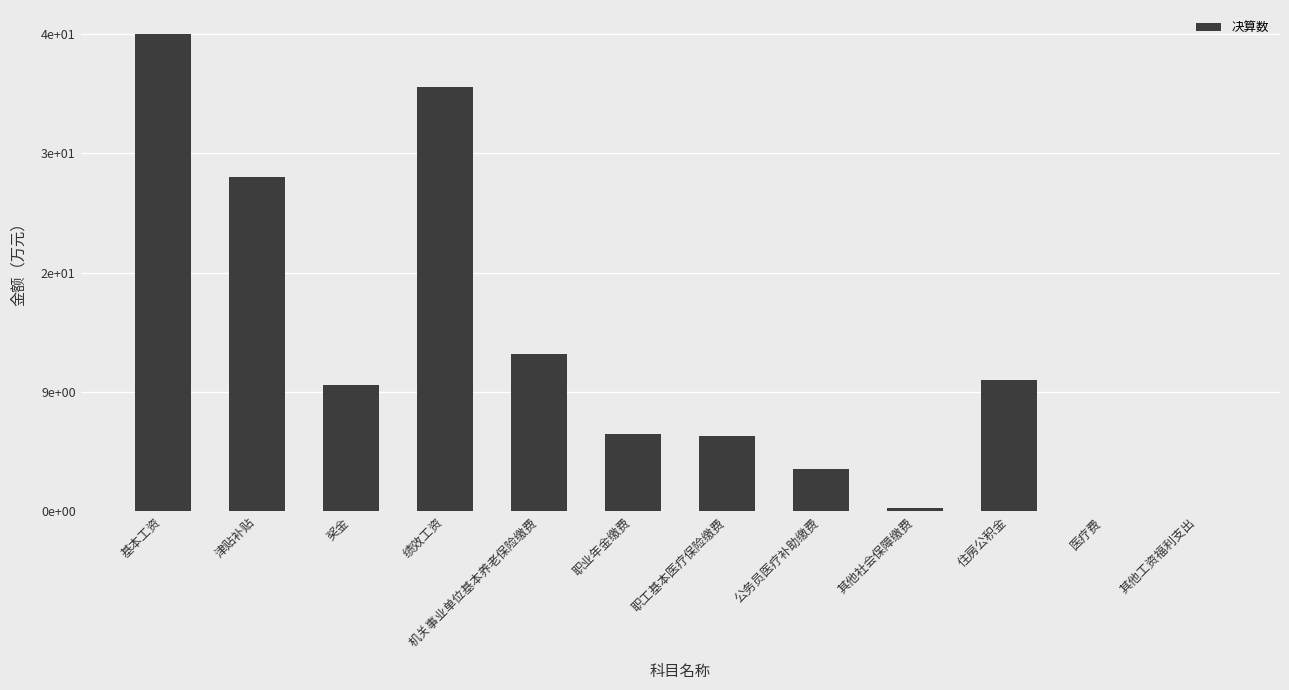

Count the number of values greater than 9.

6